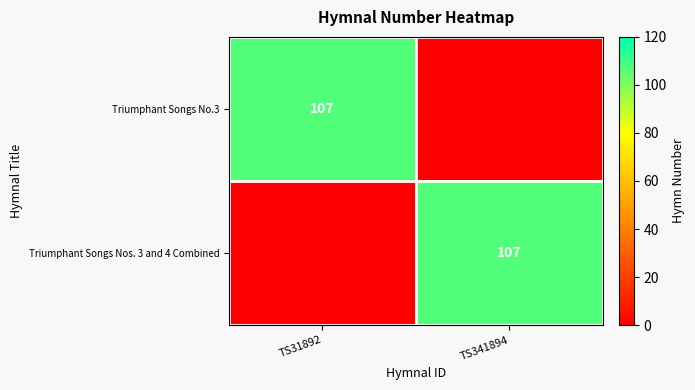

True or false: Triumphant Songs No.3 has a value of 192 at TS31892.

False